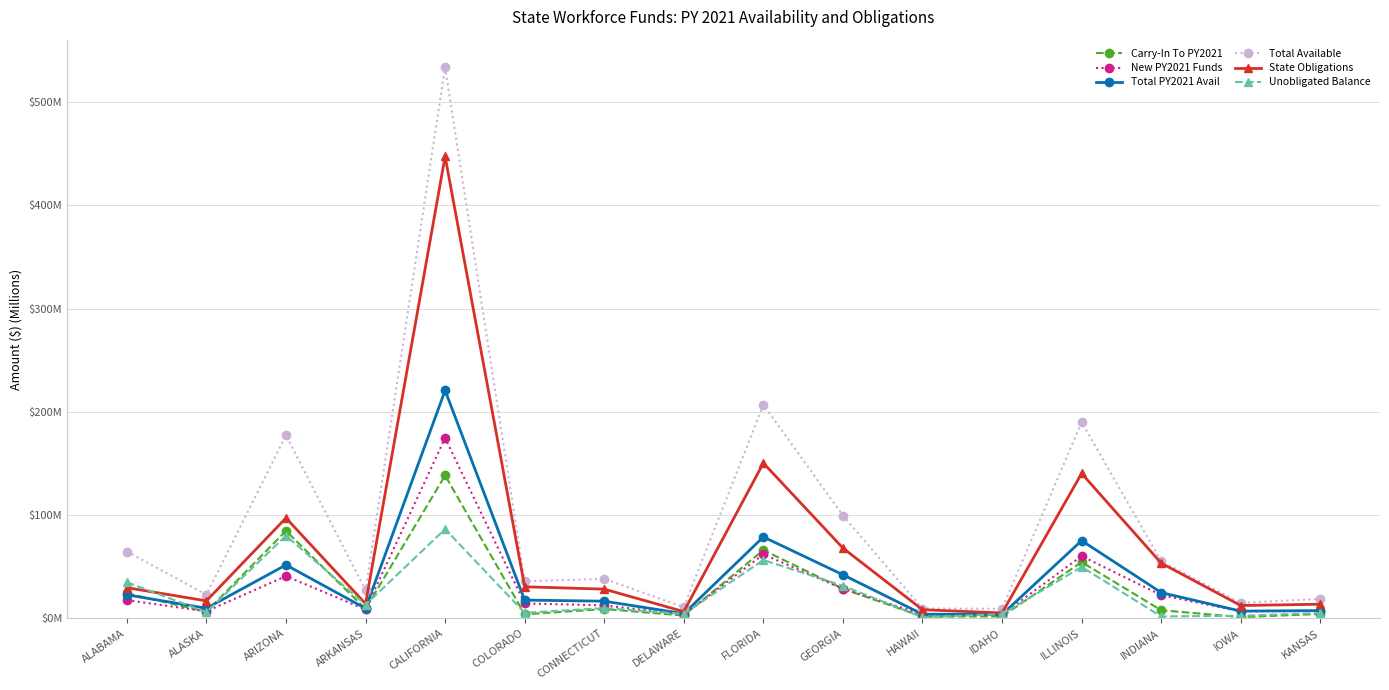

What is the maximum value for Carry-In To PY2021?

138.5